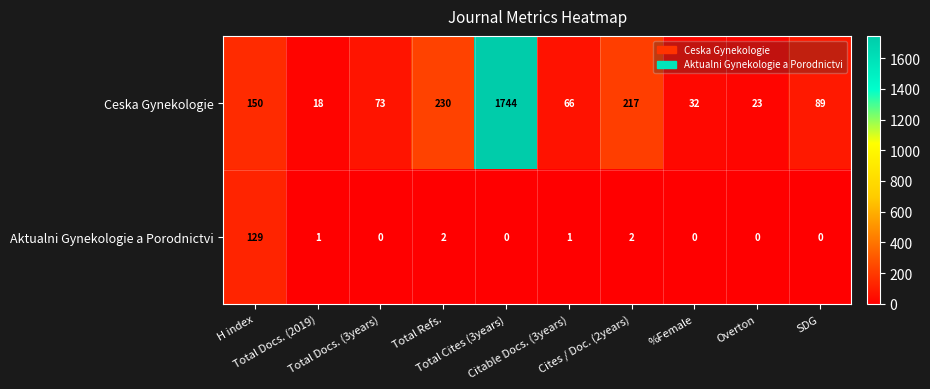

What is the greatest value displayed?

1744